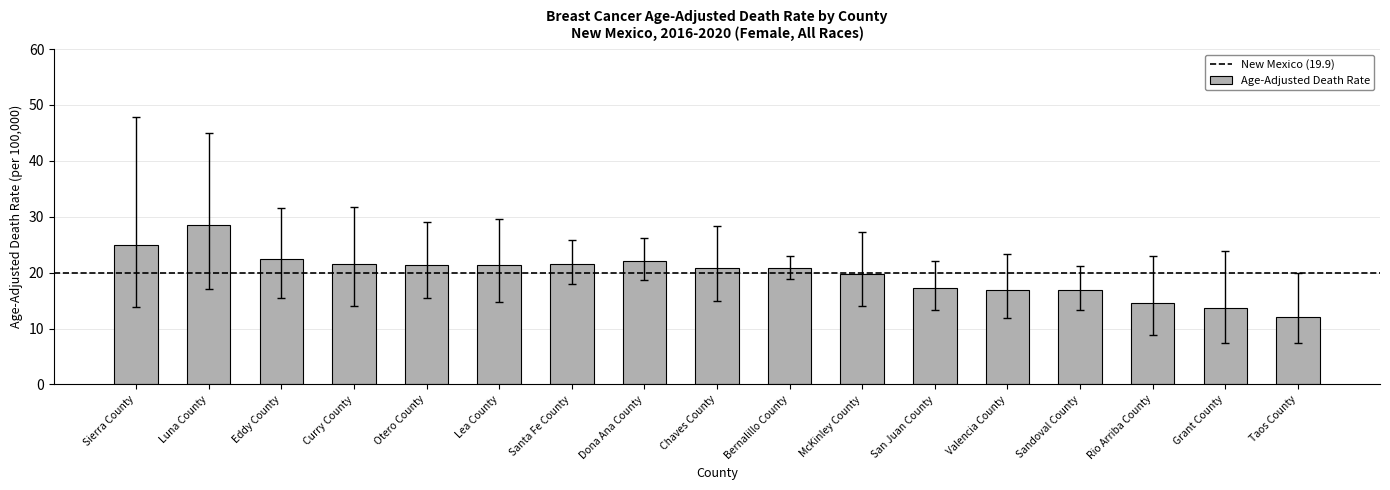

The value at Rio Arriba County is 14.6. True or false?

True